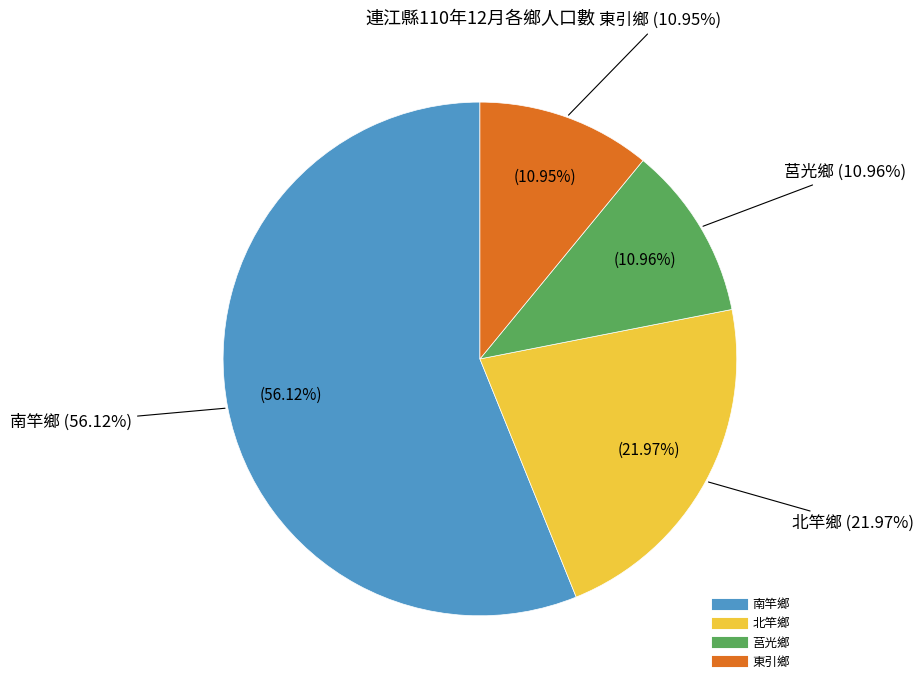

How many slices are in this pie chart?

4